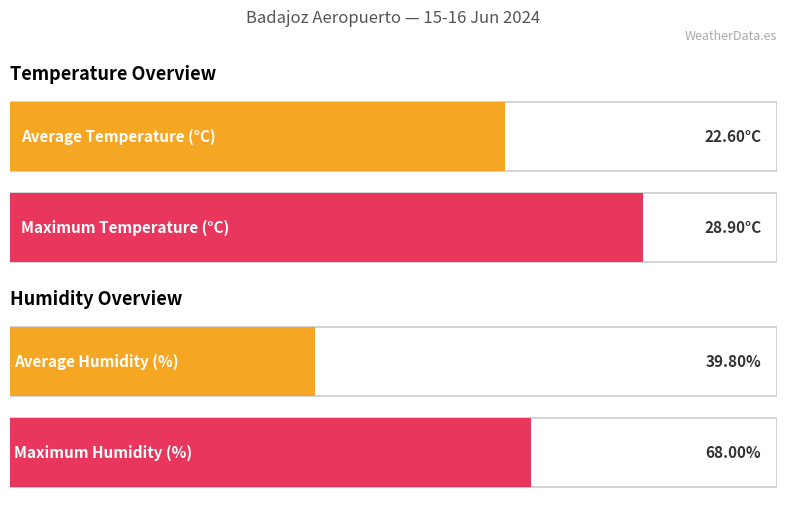

Does the chart contain stacked bars?

No